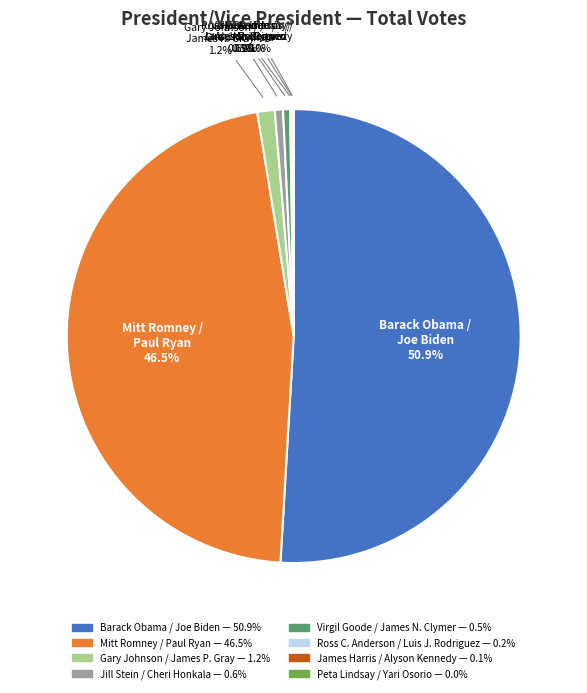

Does any single category account for the majority?

Yes